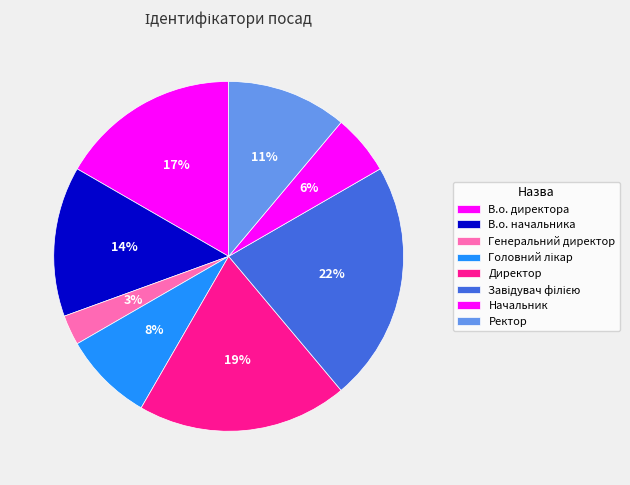

Does В.о. начальника represent more than half of the total?

No